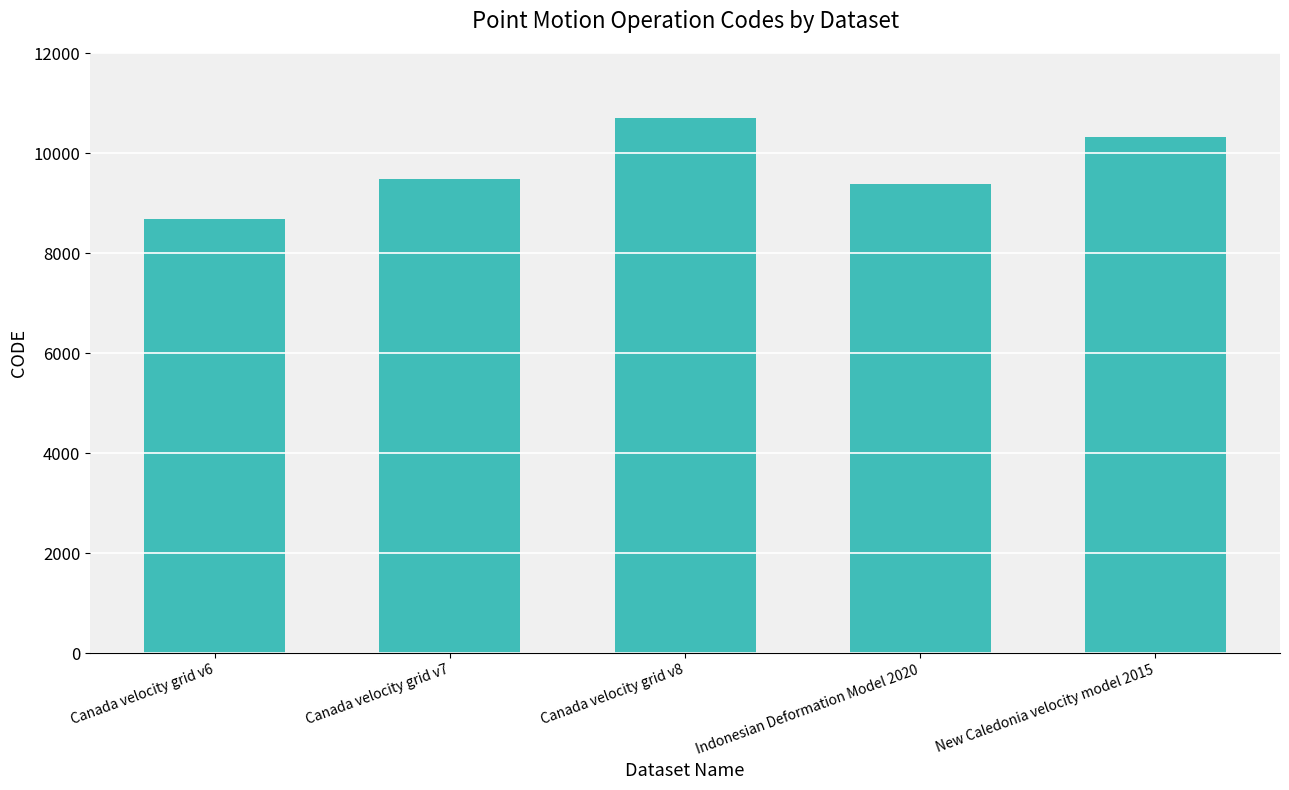

What is the ratio of the value at New Caledonia velocity model 2015 to the value at Canada velocity grid v7?

1.1